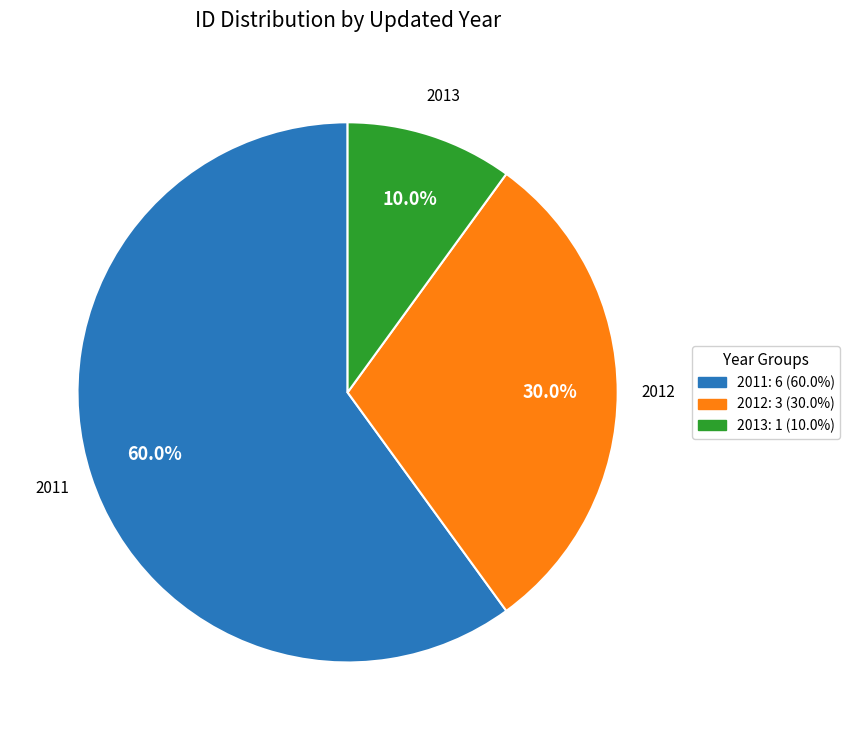

Does any single category account for the majority?

Yes